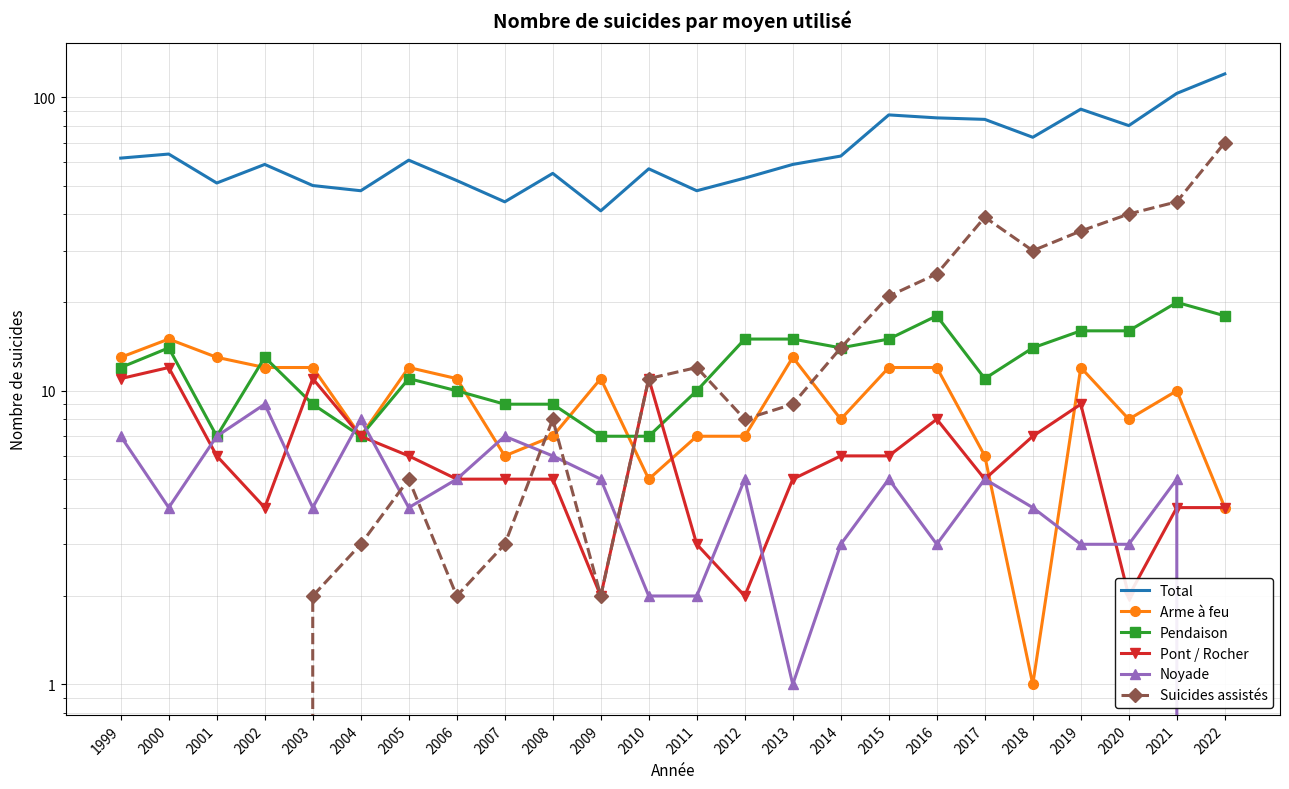

The value of Noyade at 2019 is 1. True or false?

False